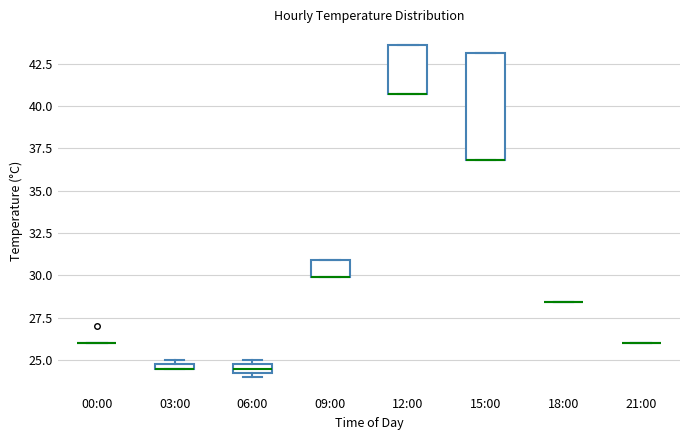

Comparing the boxes themselves (not the whiskers), which one is the tallest?

15:00